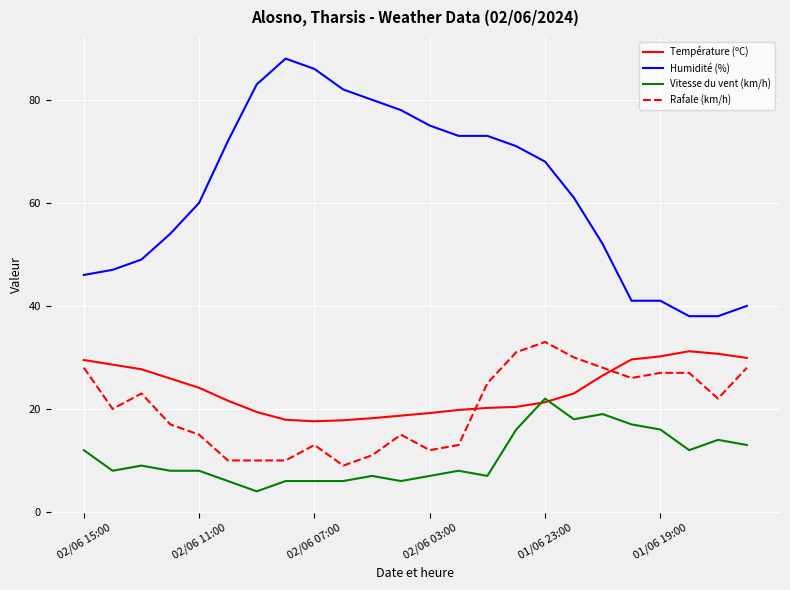

True or false: Rafale (km/h) and Vitesse du vent (km/h) intersect in this chart.

False